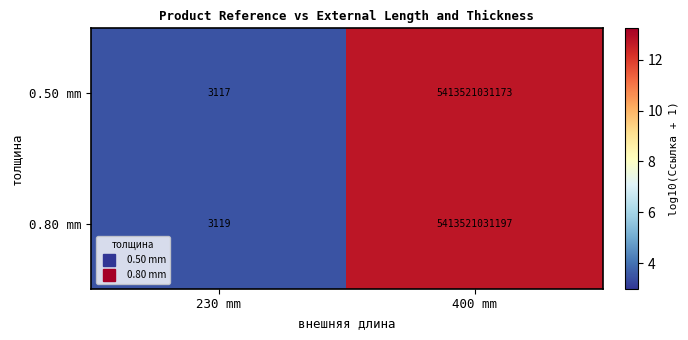

True or false: 0.50 mm has a value of 1969 at 230 mm.

False